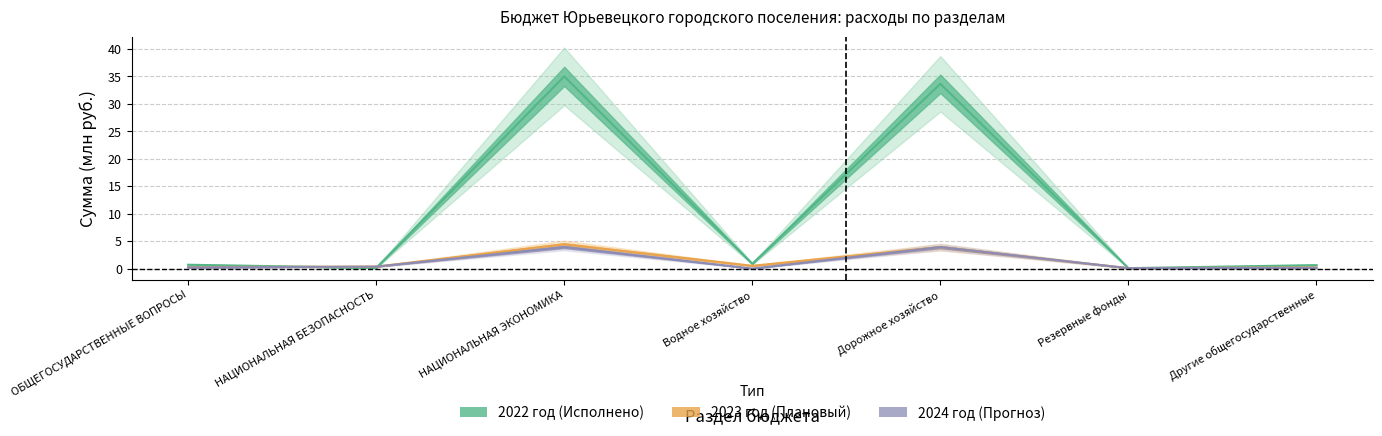

True or false: 2022 год and 2024 год cross at least once.

True